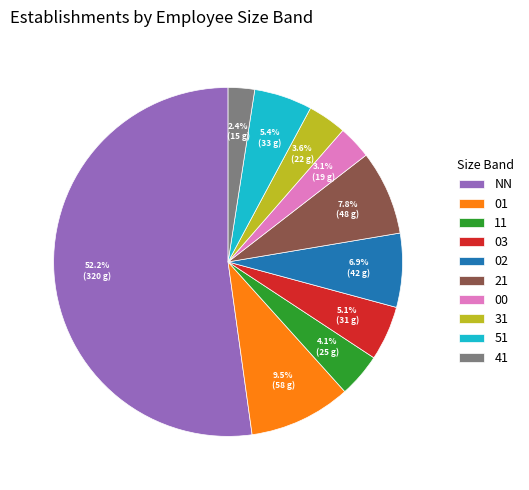

Which category has the smallest portion of the pie?

41